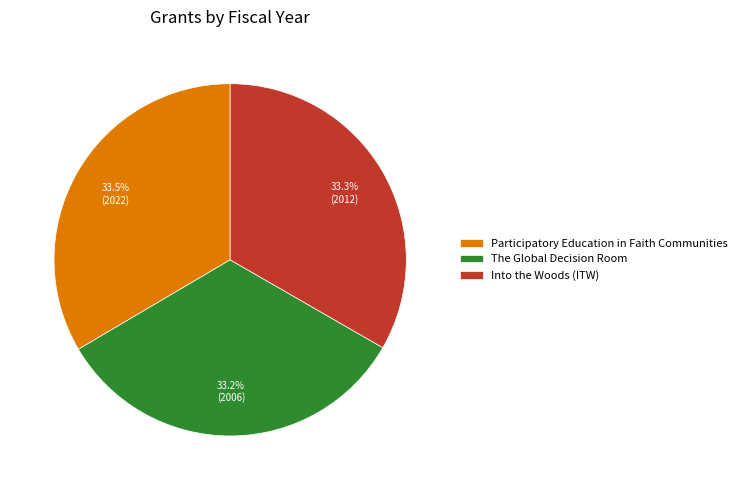

How much of the chart is everything except Participatory Education in Faith Communities?

66.5%